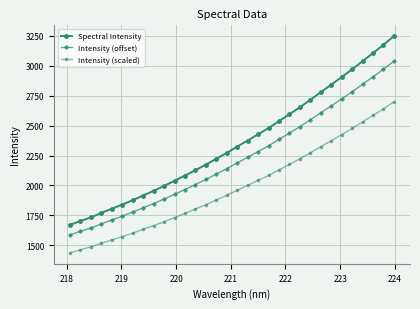

Which series has the widest spread of values?

Spectral Intensity